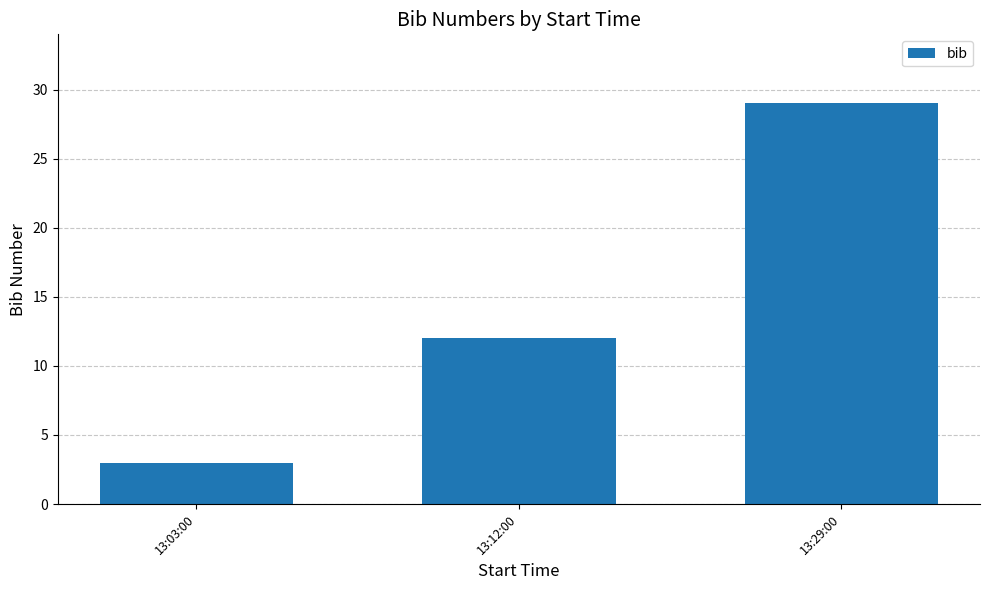

What is the label of the 1st bar from the left?

13:03:00